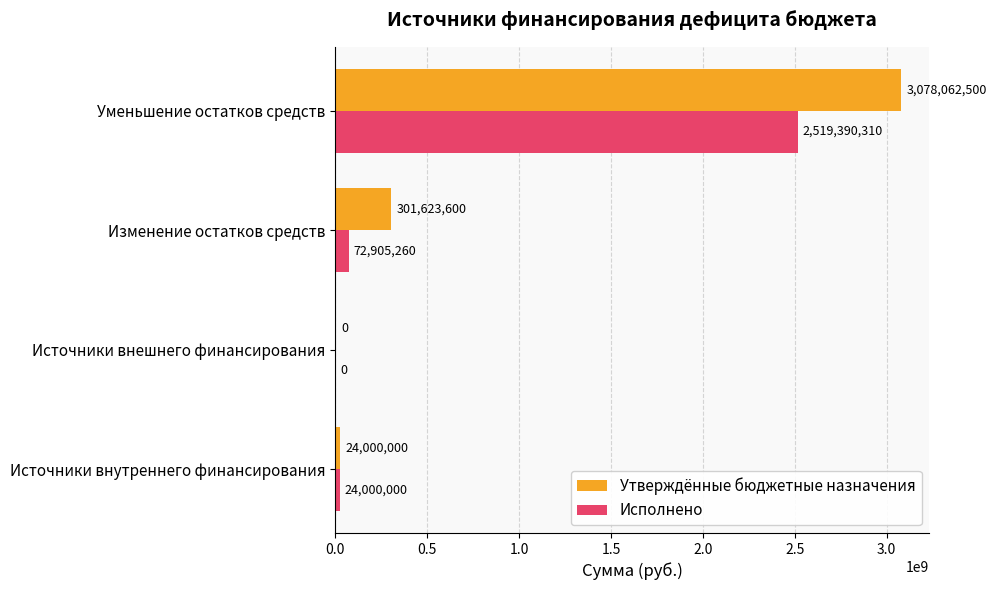

At which category is the sum across all series the highest?

Уменьшение остатков средств